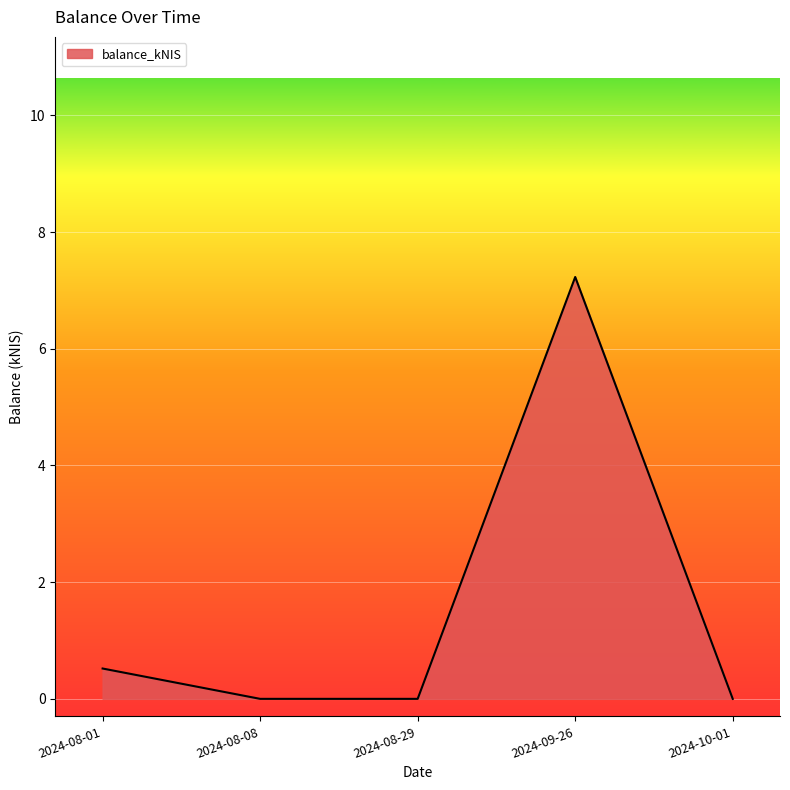

Reading left to right, transcribe all the data shown in this chart.

2024-08-01=0.5	2024-08-08=0.0	2024-08-29=0.0	2024-09-26=7.2	2024-10-01=0.0